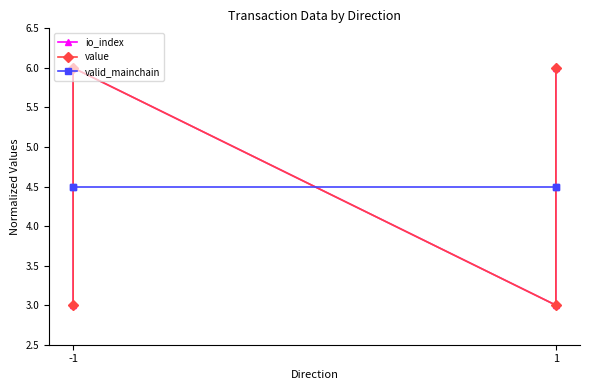

How many lines are shown in the chart?

3